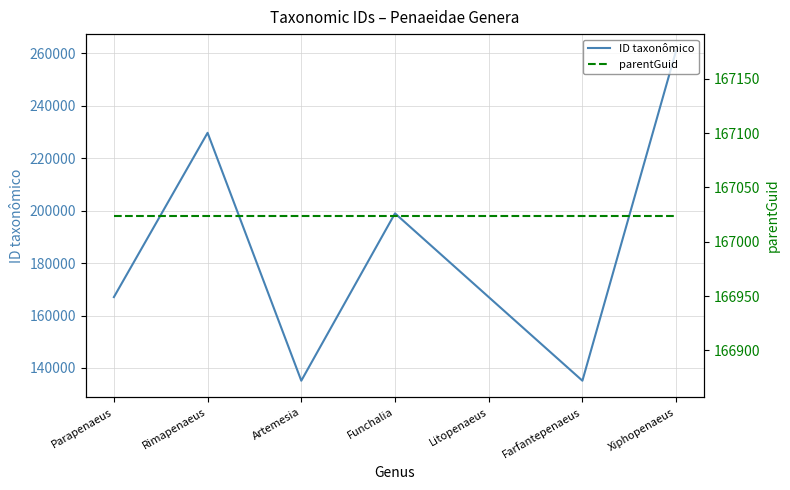

Reading left to right, extract all data points from this chart.

ID taxonômico: Parapenaeus=167030	Rimapenaeus=229683	Artemesia=135140	Funchalia=198960	Litopenaeus=167032	Farfantepenaeus=135142	Xiphopenaeus=261029
parentGuid: Parapenaeus=167024	Rimapenaeus=167024	Artemesia=167024	Funchalia=167024	Litopenaeus=167024	Farfantepenaeus=167024	Xiphopenaeus=167024